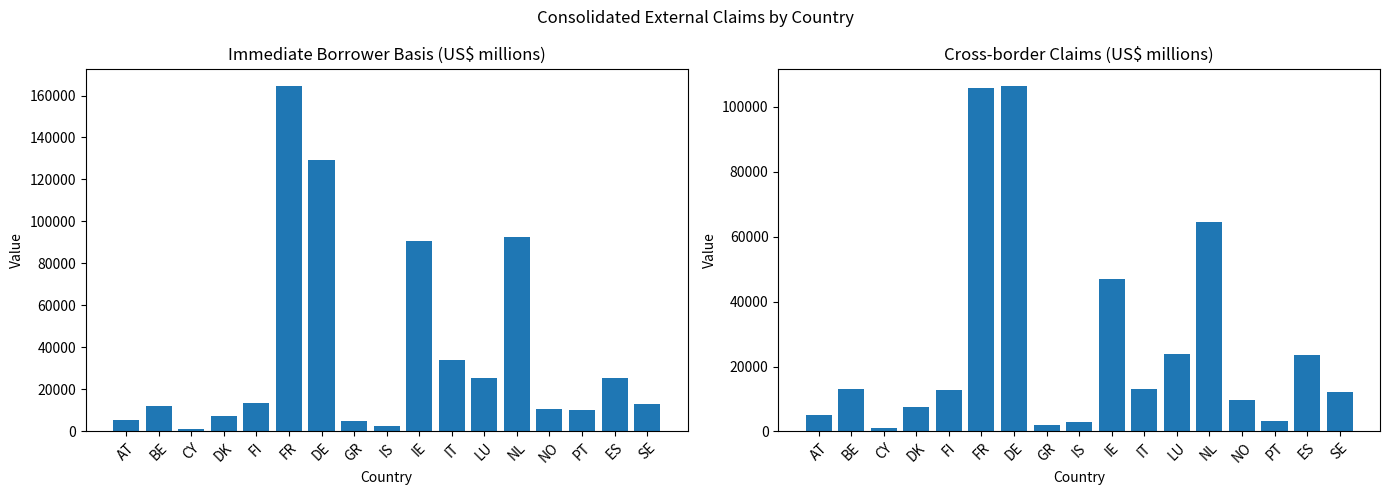

Reading left to right, extract all data points from this chart.

Immediate borrower basis: 5527	12002	1180	7274	13747	164628	129417	4999	2776	90609	34185	25535	92497	10509	10377	25664	12890
Cross-border claims: 5192	12963	1189	7372	12787	105905	106521	1971	2773	47062	13182	23922	64523	9717	3237	23463	12127